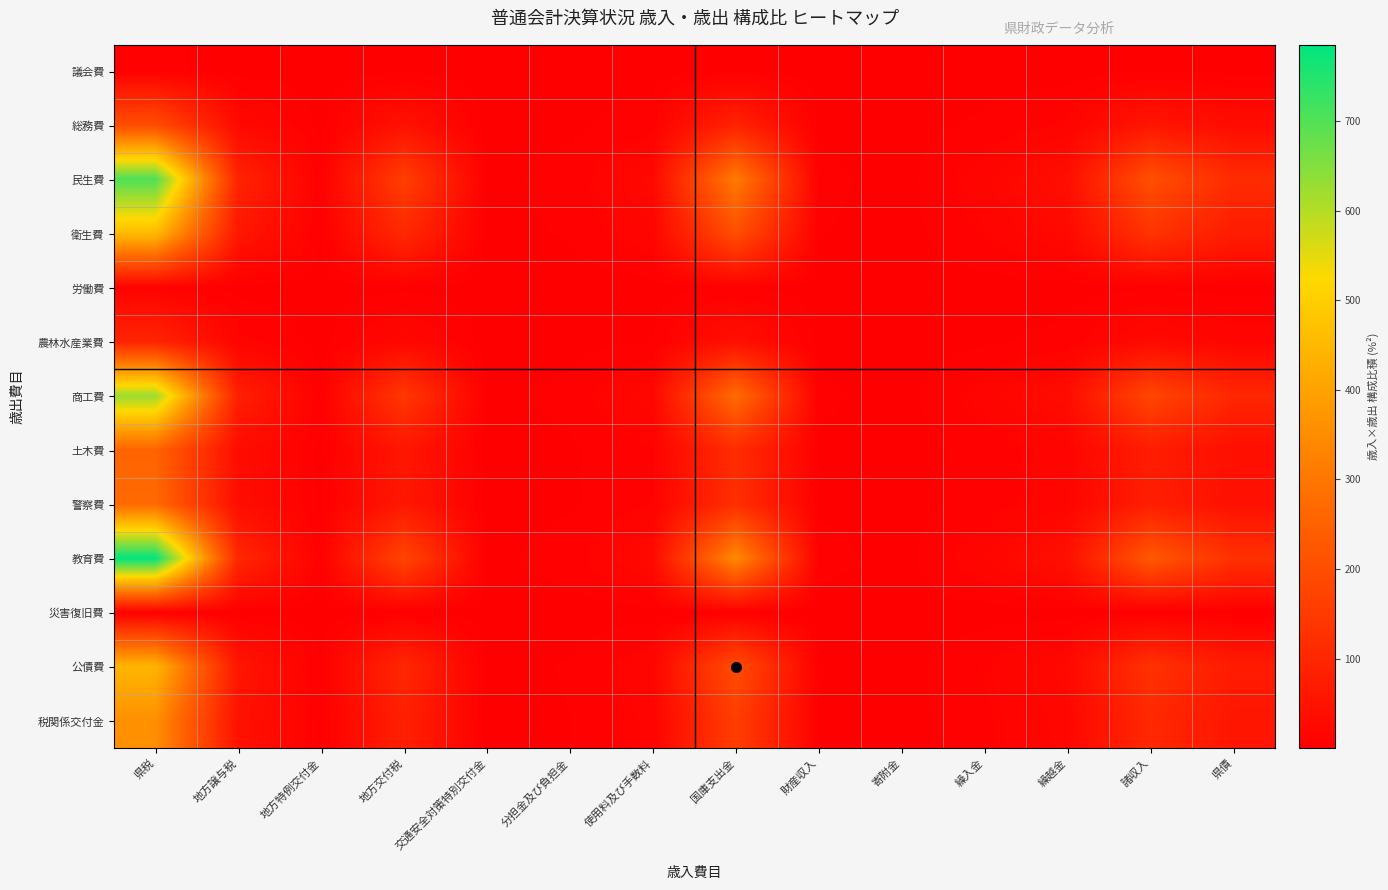

What is the total value across all series at 寄附金?

0.8